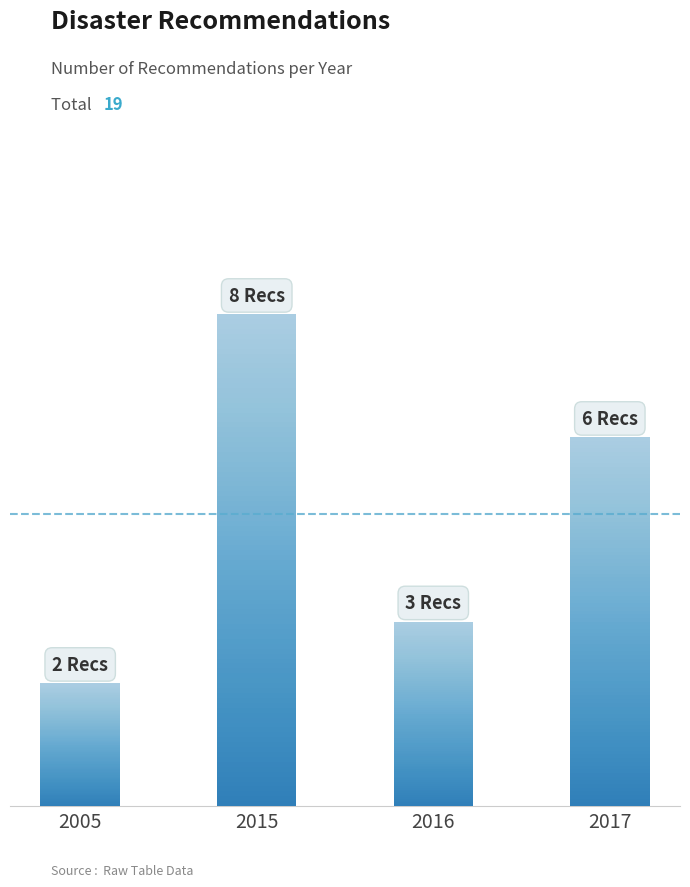

What value does the data have at 2017?

6